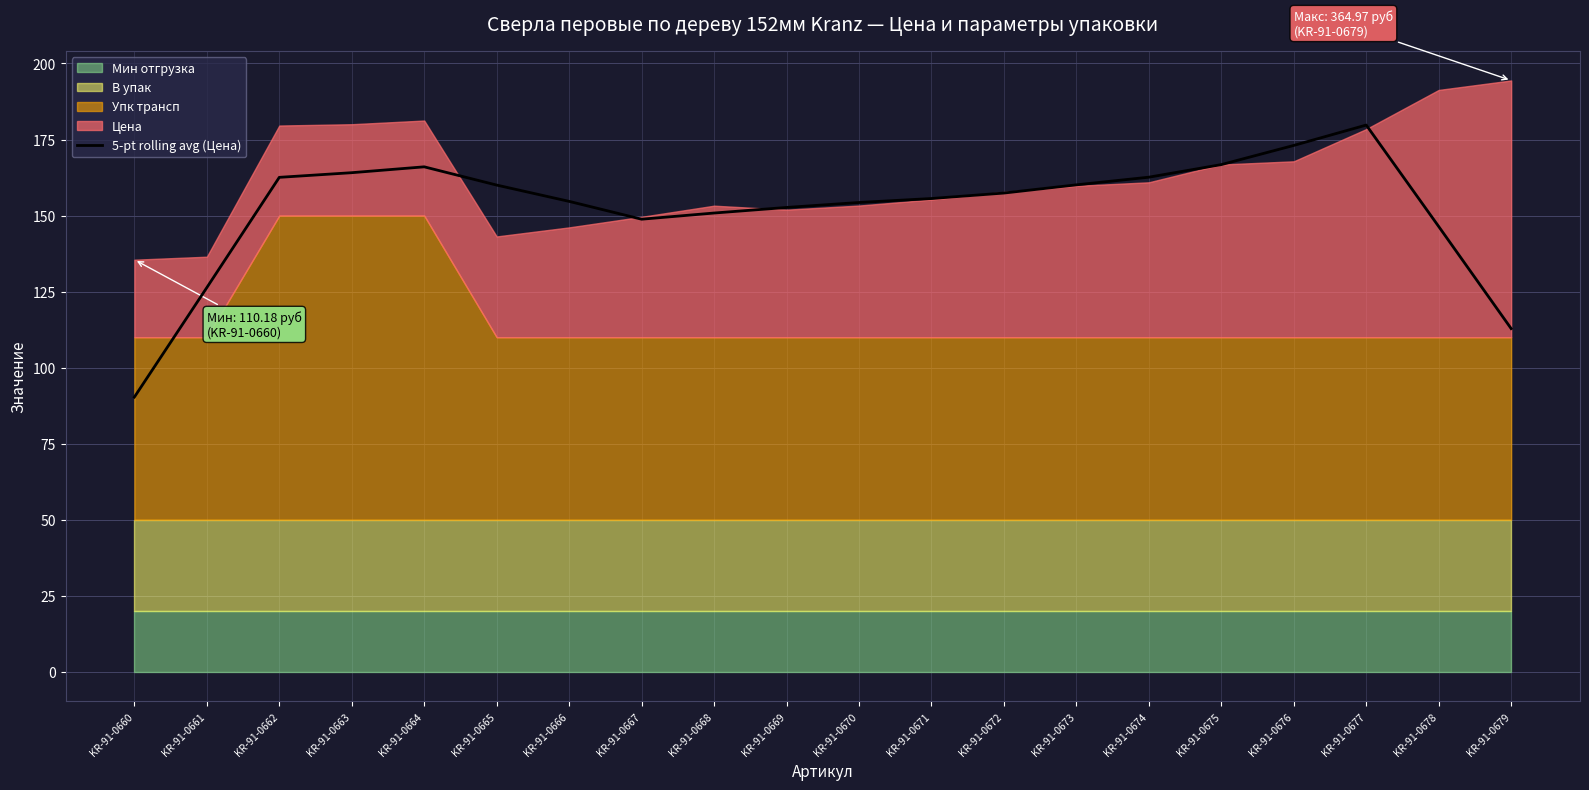

List the labels in order of value, smallest first.

KR-91-0660, KR-91-0679, KR-91-0661, KR-91-0678, KR-91-0667, KR-91-0668, KR-91-0669, KR-91-0670, KR-91-0666, KR-91-0671, KR-91-0672, KR-91-0665, KR-91-0673, KR-91-0662, KR-91-0674, KR-91-0663, KR-91-0664, KR-91-0675, KR-91-0676, KR-91-0677